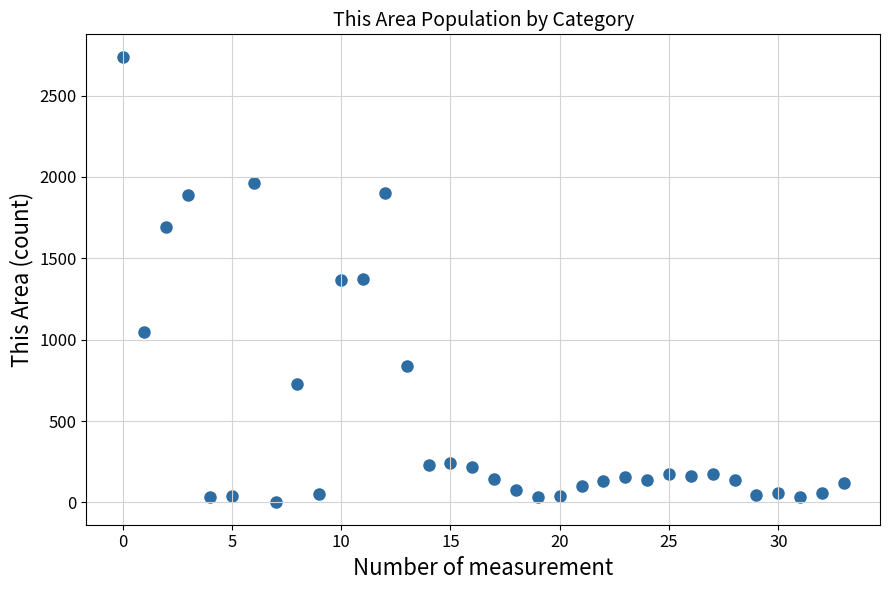

What is the range of Y values (max minus min)?

2739